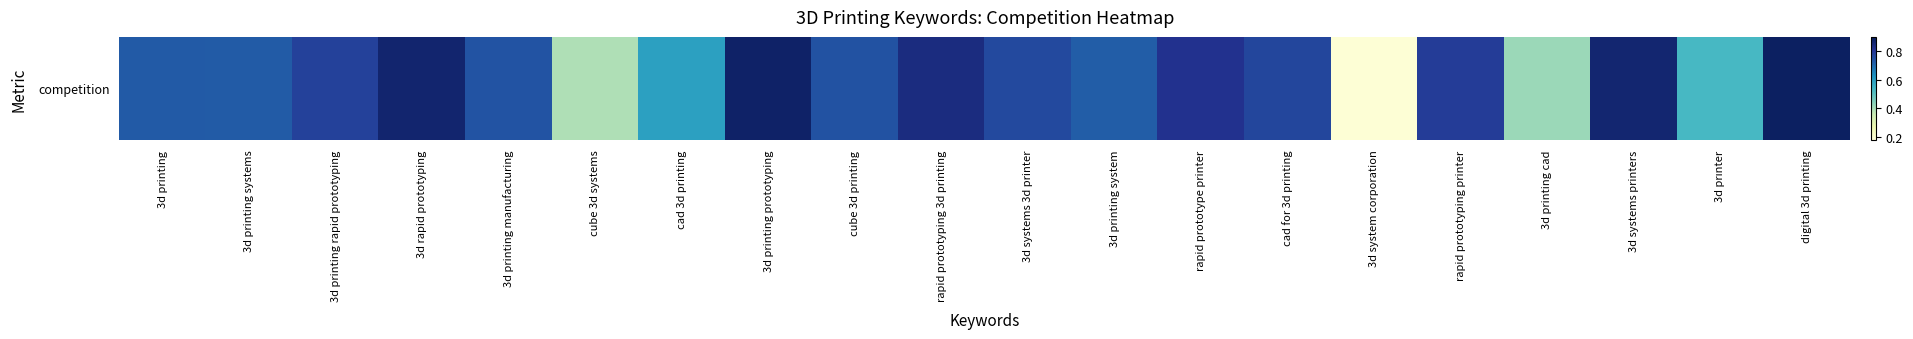

True or false: the data shows 0.8 at rapid prototyping 3d printing.

True